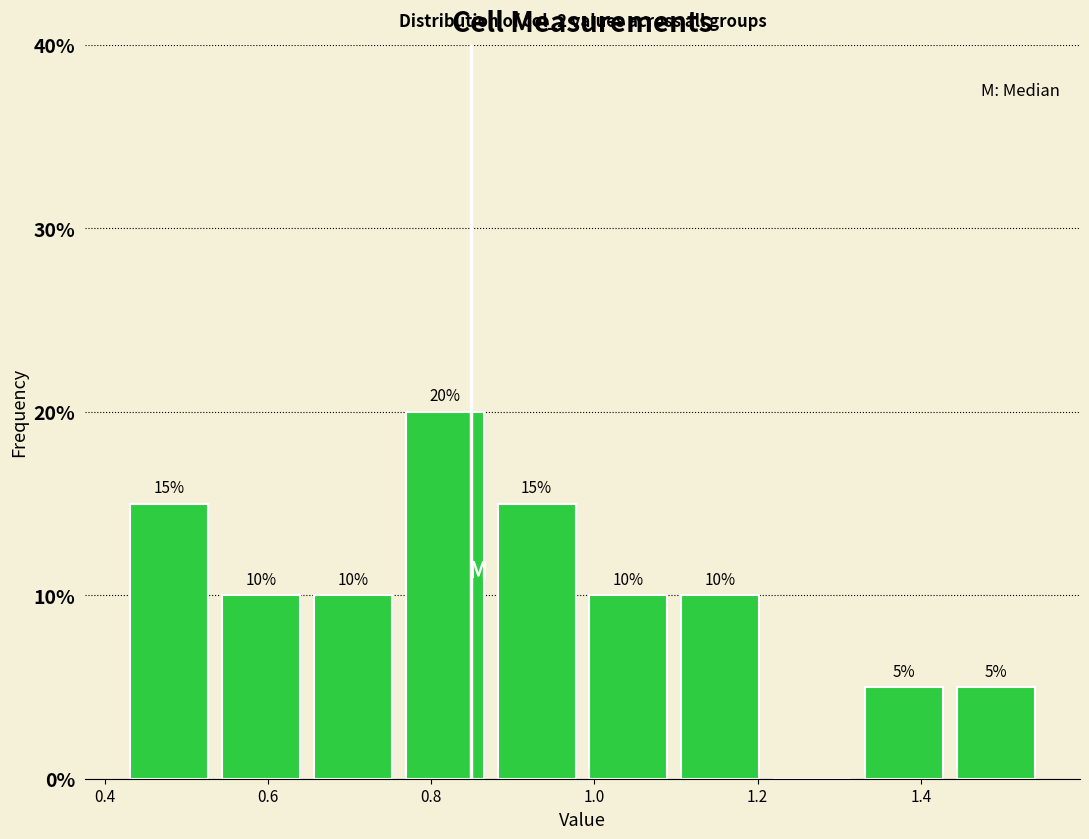

Over which range of the x-axis is the bar tallest?

0.76 to 0.88